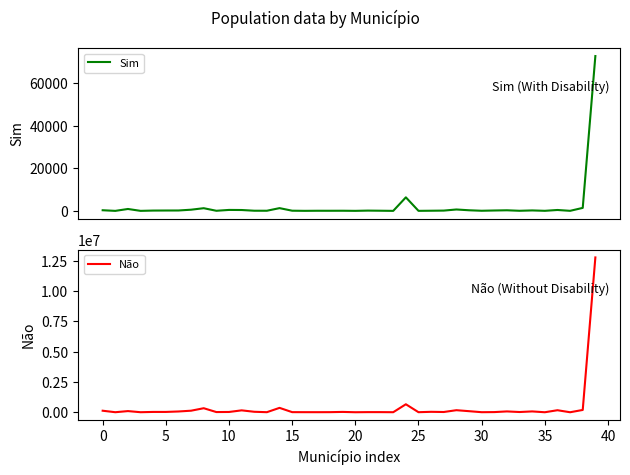

What is the label of the 4th point from the right?

36